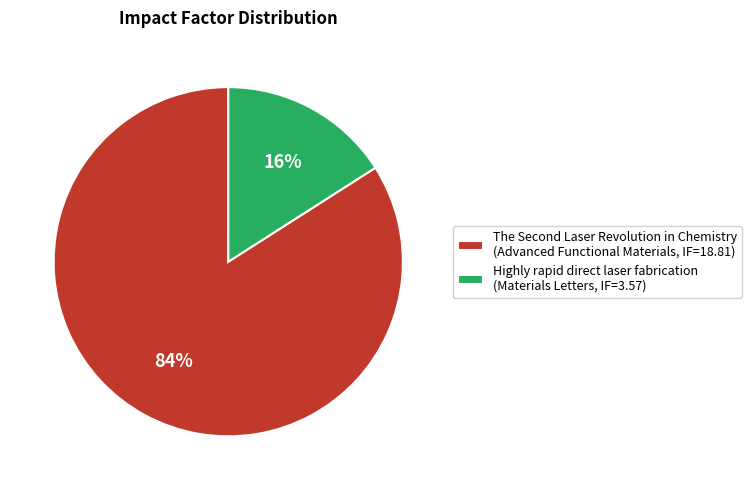

Is it true that Highly rapid direct laser fabrication (Materials Letters, IF=3.57) is 3% of the pie?

False